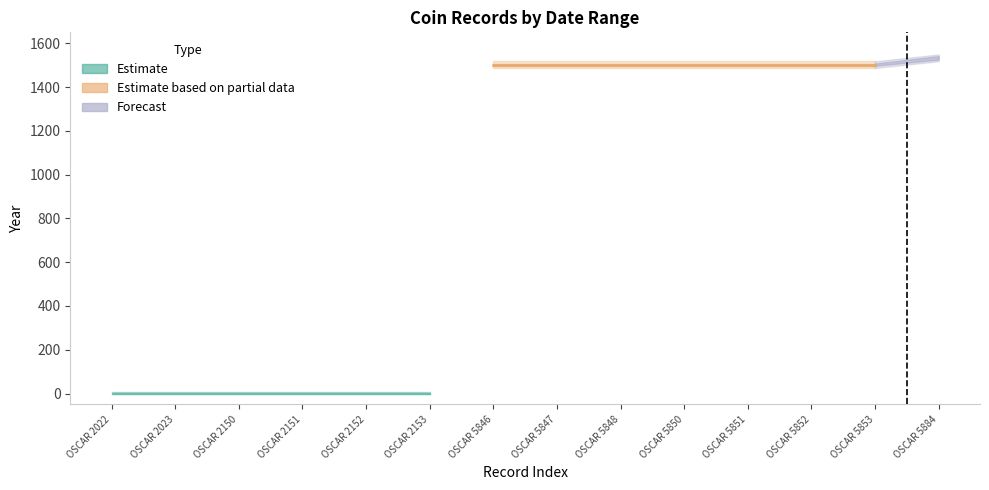

Reading left to right, list all the values displayed in this chart.

From Date: 0	0	0	0	0	0	1487	1487	1487	1487	1487	1487	1487	1518
To Date: 0	0	0	0	0	0	1518	1518	1518	1518	1518	1518	1518	1549